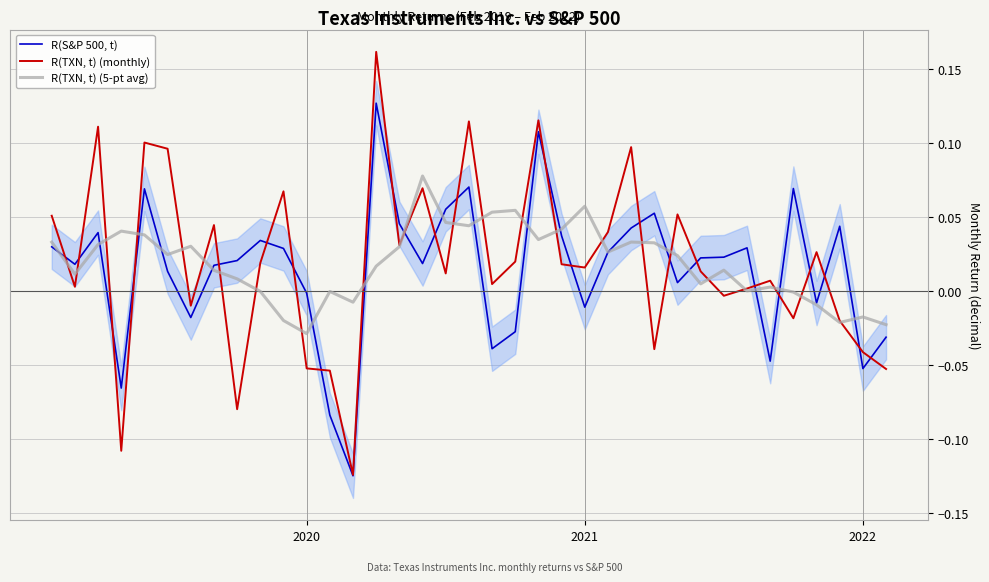

In R(S&P 500, t), how many points are lower than both neighbors (excluding endpoints)?

11